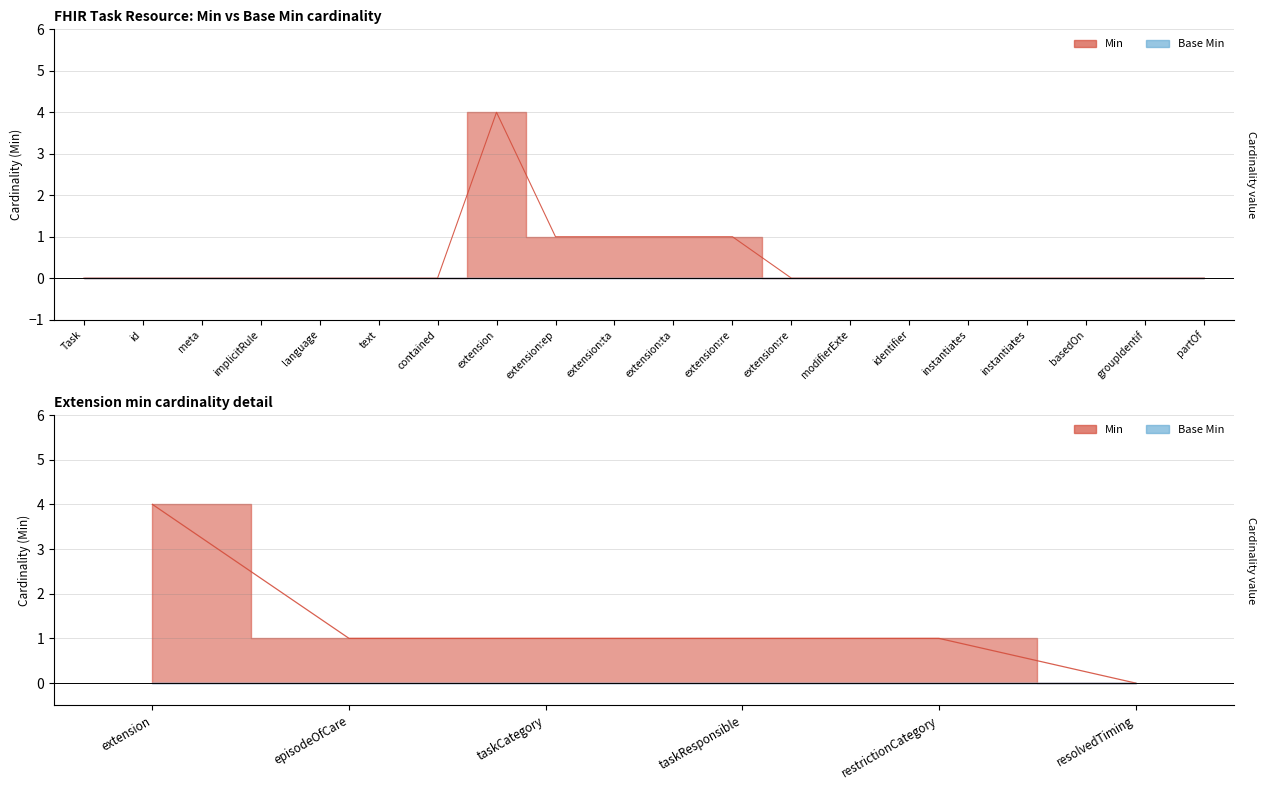

Is it true that the value at id is 0?

True